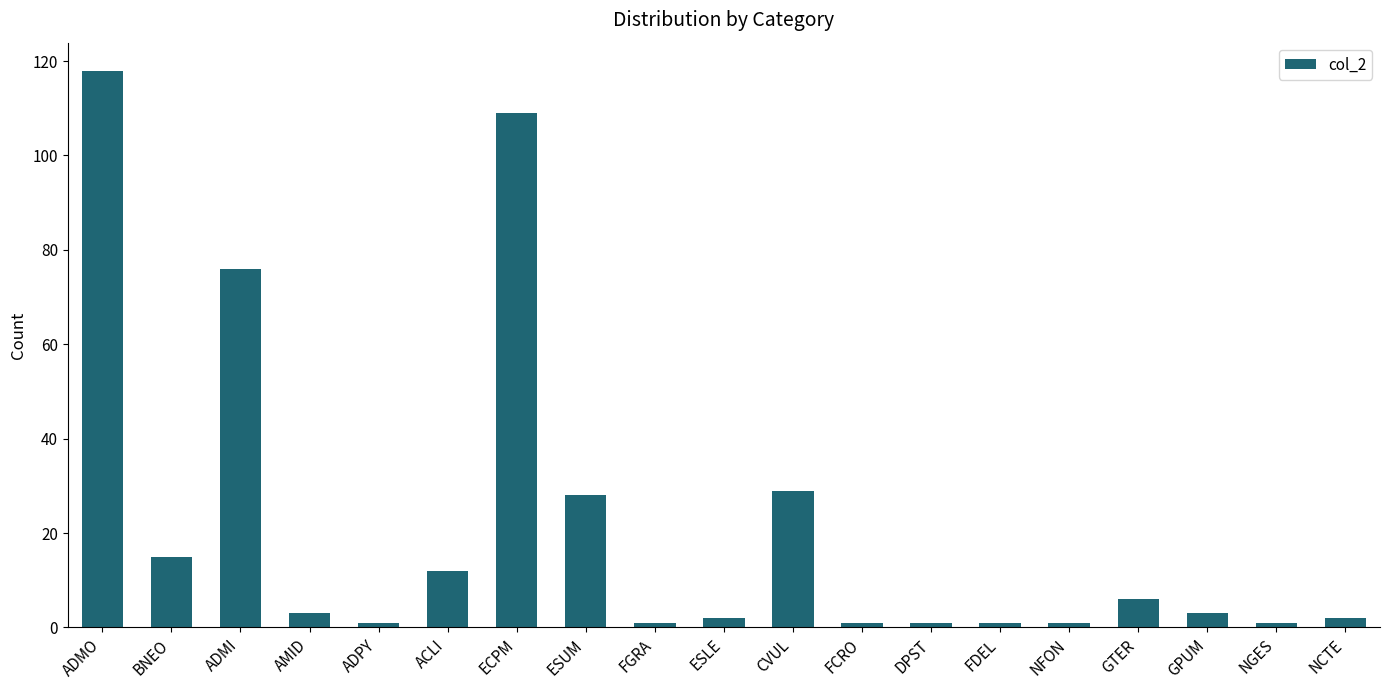

Reading left to right, what are all the values shown in this chart?

ADMO=118	BNEO=15	ADMI=76	AMID=3	ADPY=1	ACLI=12	ECPM=109	ESUM=28	FGRA=1	ESLE=2	CVUL=29	FCRO=1	DPST=1	FDEL=1	NFON=1	GTER=6	GPUM=3	NGES=1	NCTE=2